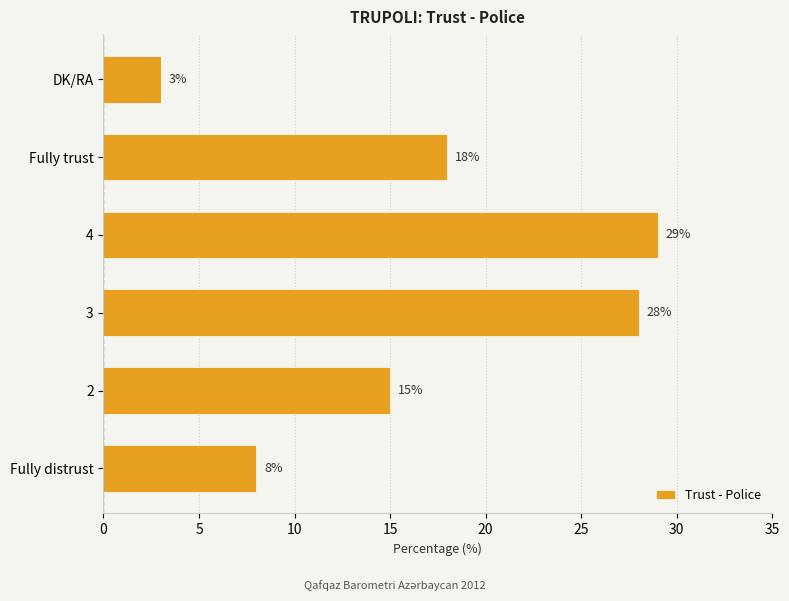

Count the number of categories in the chart.

6